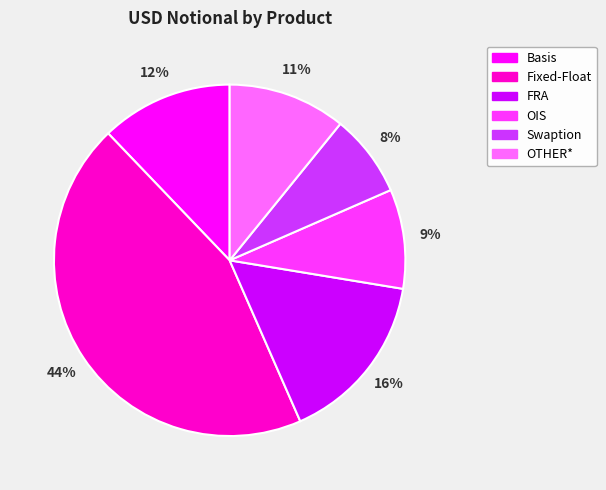

To the nearest percent, what percentage of the pie is Basis?

12%